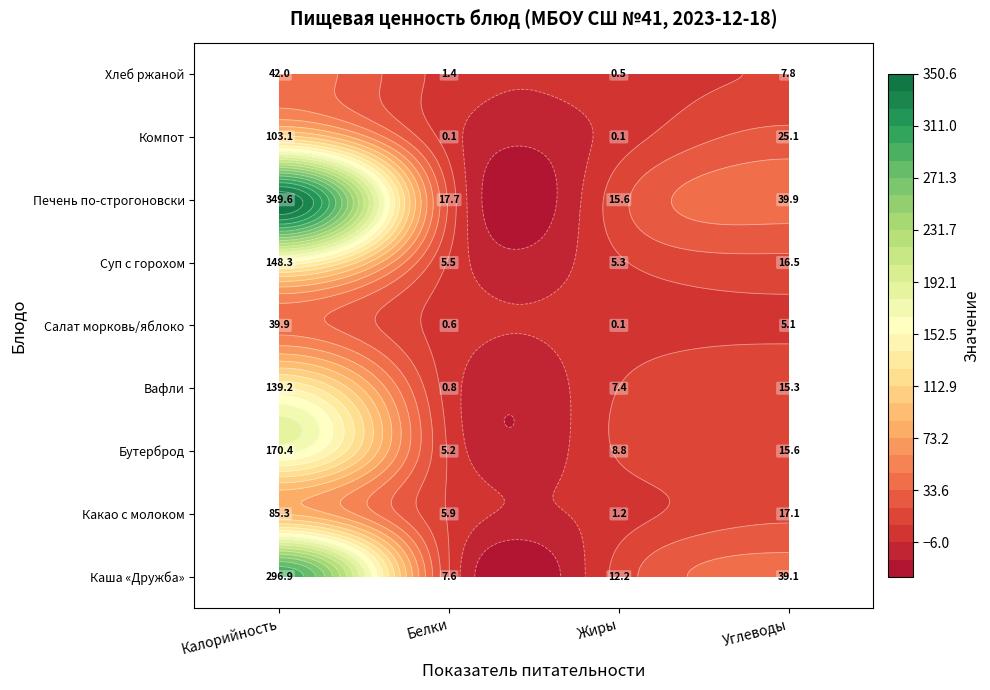

How many data points in Компот из свежих плодов are less than 25?

2